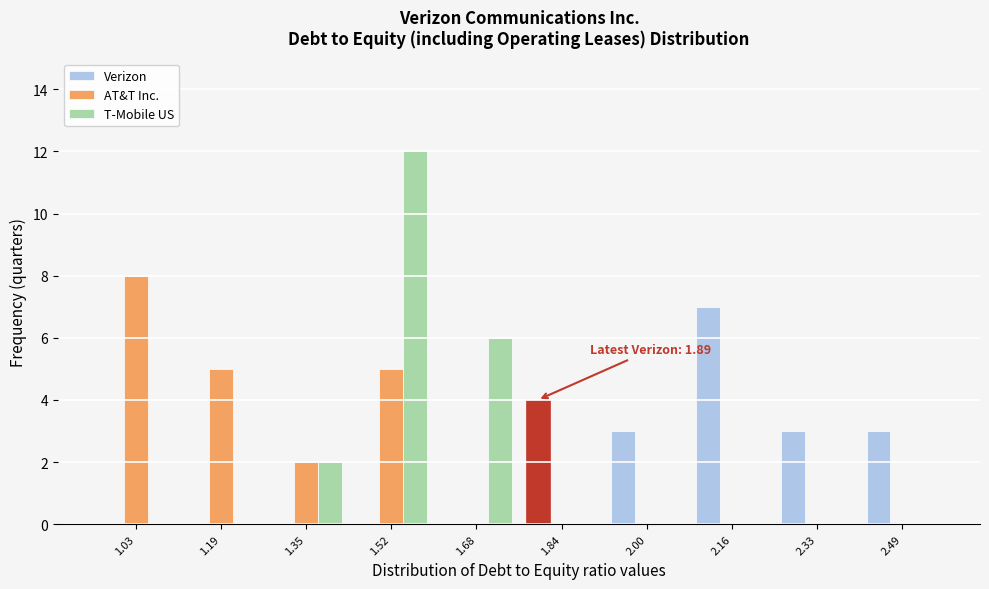

In the T-Mobile US series, which range on the x-axis has the tallest bar?

1.436 to 1.598